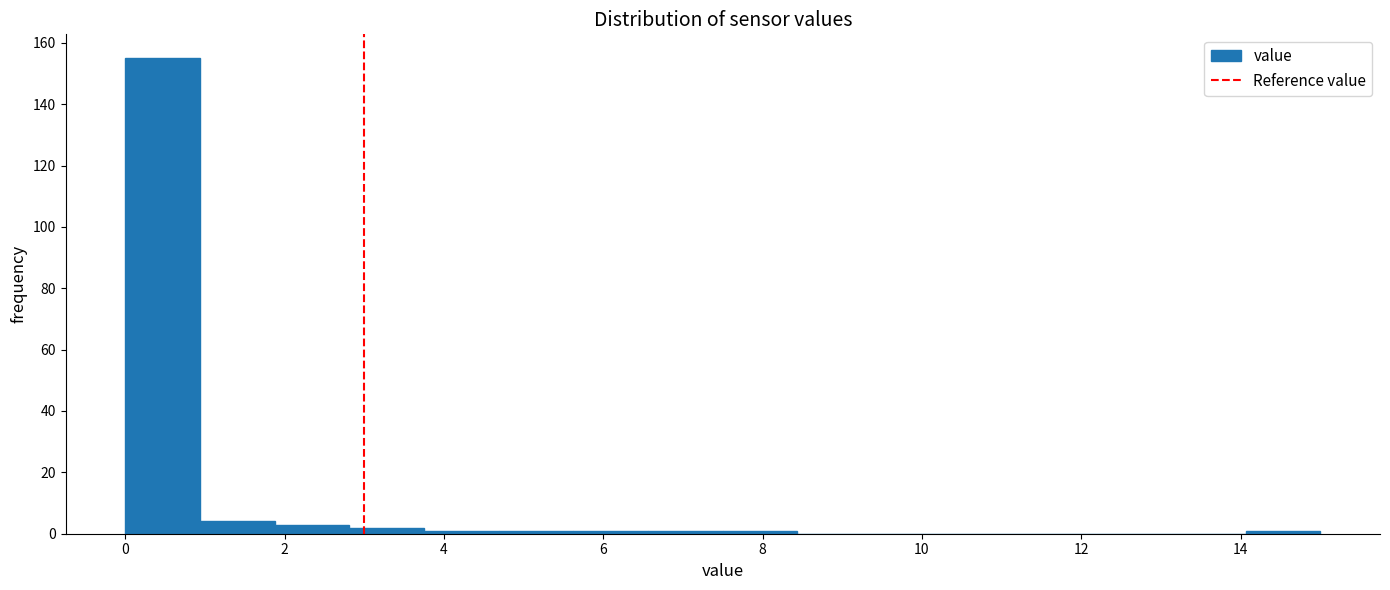

Which range on the x-axis has the tallest bar?

0.0 to 1.0